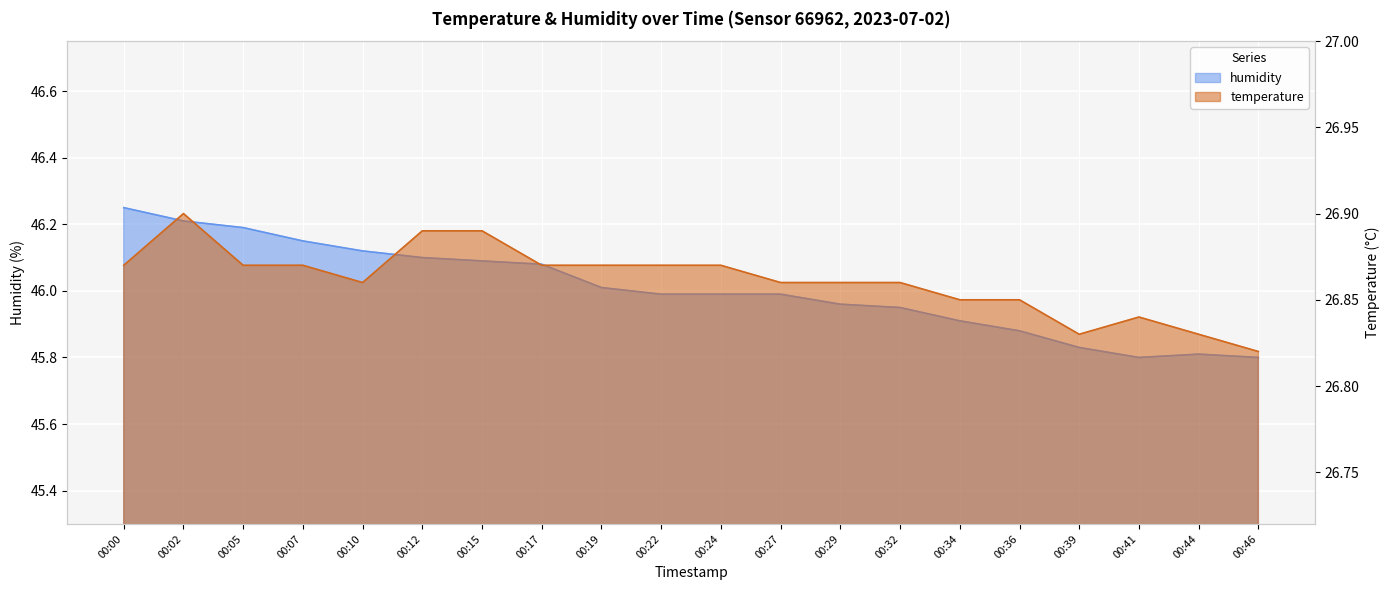

Is it true that temperature equals 26.9 at 00:00?

True